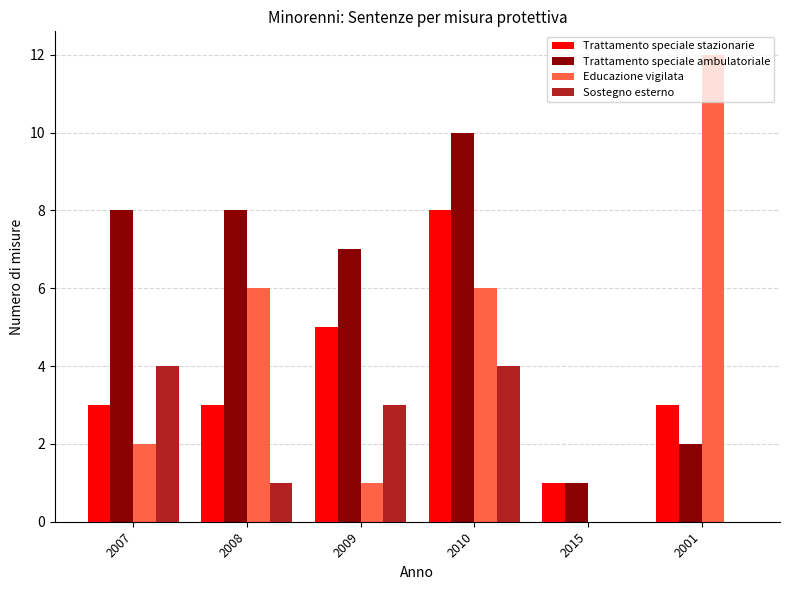

What is the average value of the Trattamento speciale stazionarie series?

4